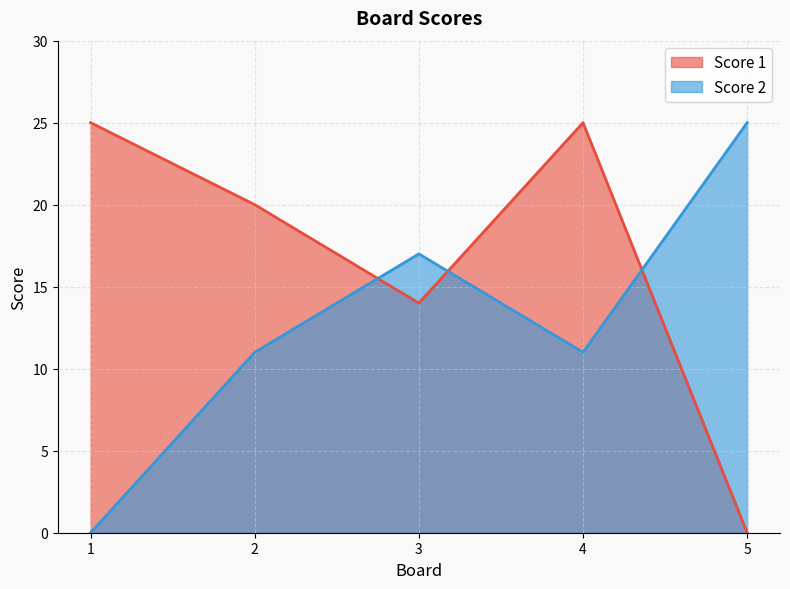

True or false: Score 2 has a value of 17 at 3.

True